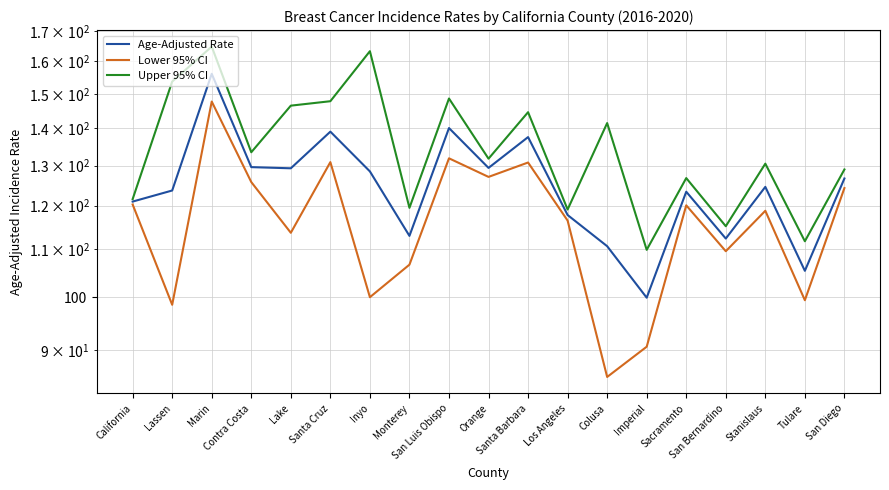

How many values in the Upper 95% CI series exceed 131?

10